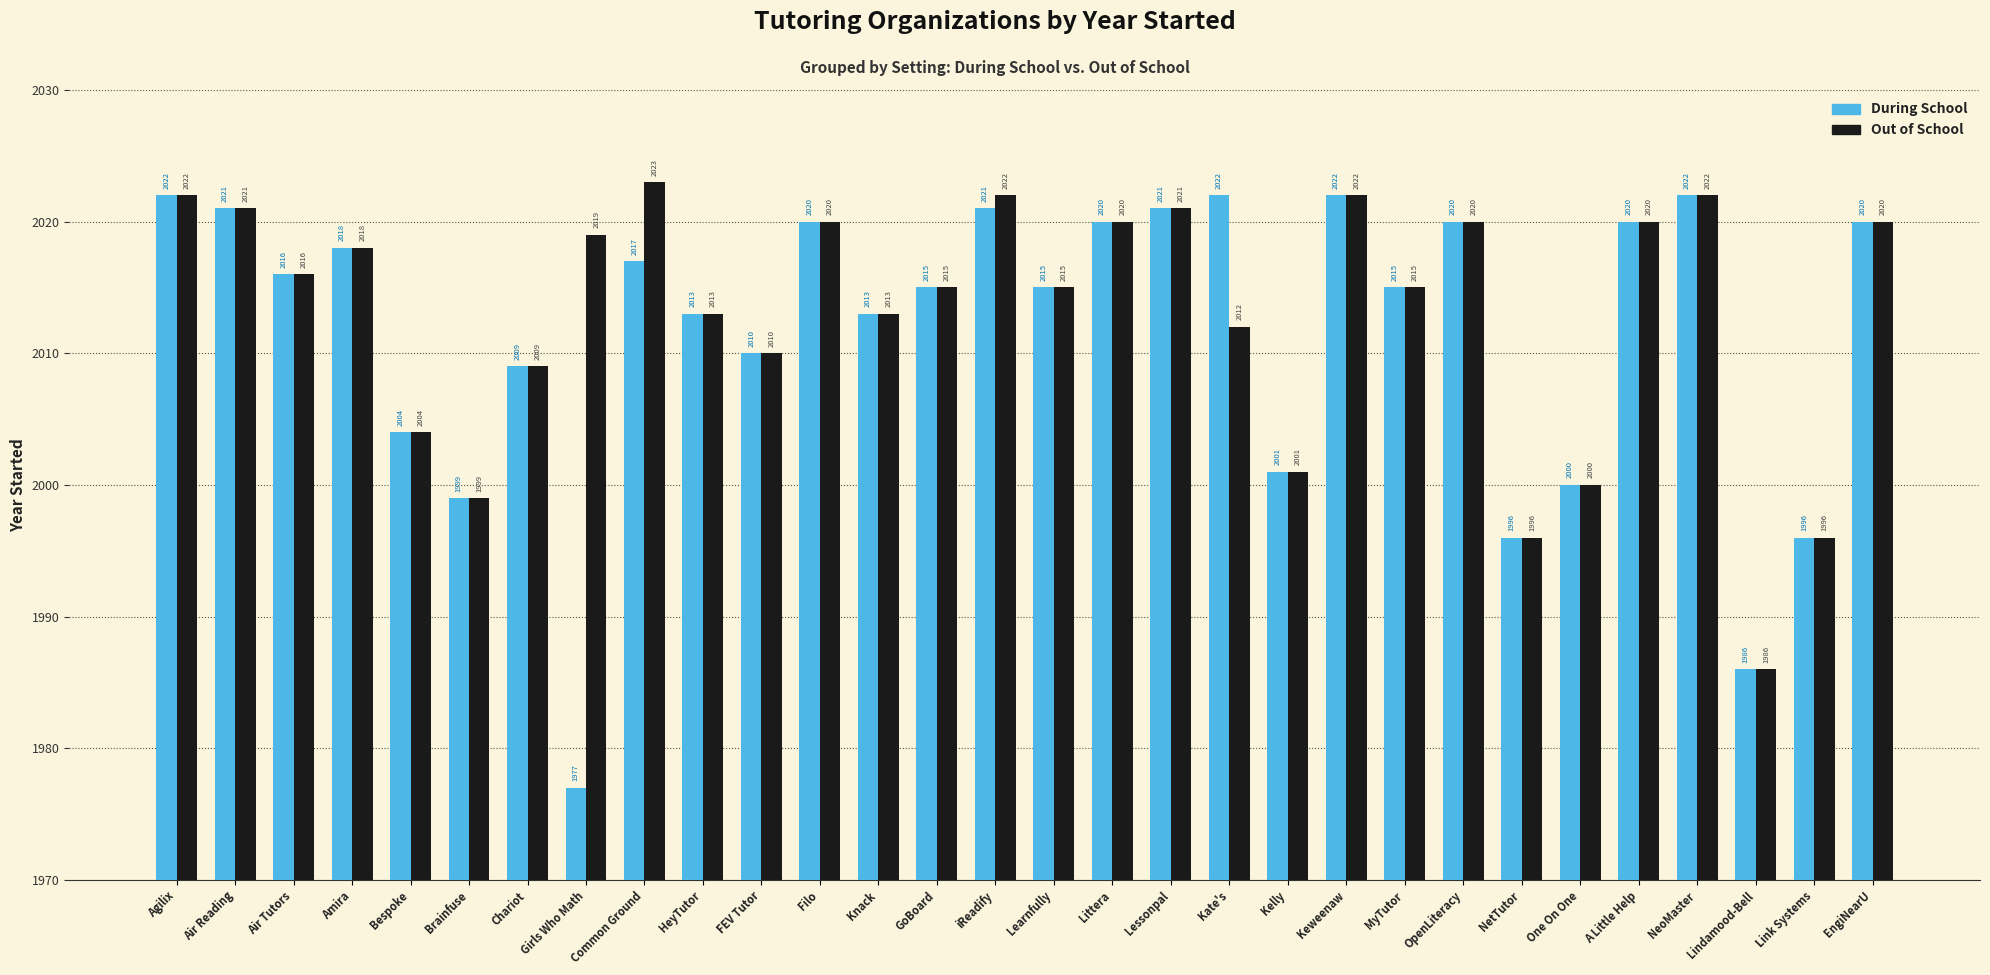

At which label does Out of School reach its peak?

Common Ground